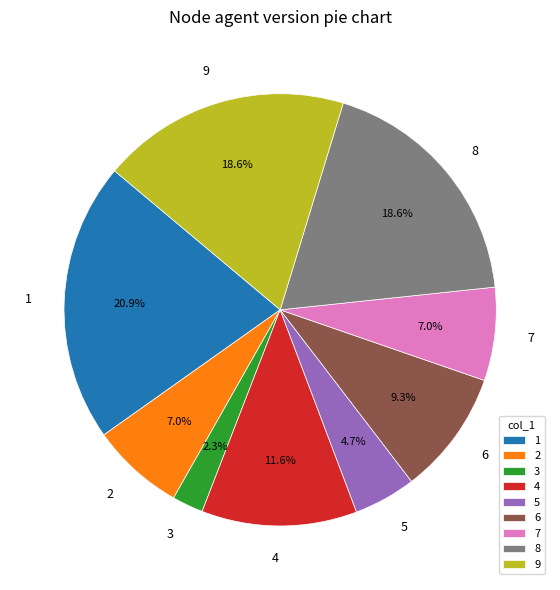

Is 1 the majority of the pie?

No